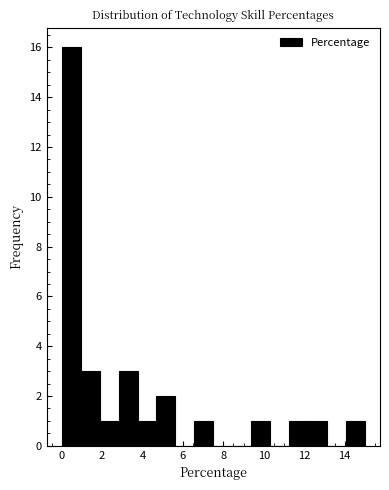

Reading left to right, transcribe this chart: for each bar, give the range it covers on the x-axis and its height. Neither the bar edges nor the heights are printed on the chart, so give them approximately, as read against the axes.

0.0 to 1.0: 16
1.0 to 1.8: 3
1.8 to 2.8: 1
2.8 to 3.8: 3
3.8 to 4.6: 1
4.6 to 5.6: 2
5.6 to 6.6: 0
6.6 to 7.6: 1
7.6 to 8.4: 0
8.4 to 9.4: 0
9.4 to 10.4: 1
10.4 to 11.2: 0
11.2 to 12.2: 1
12.2 to 13.2: 1
13.2 to 14.0: 0
14.0 to 15.0: 1